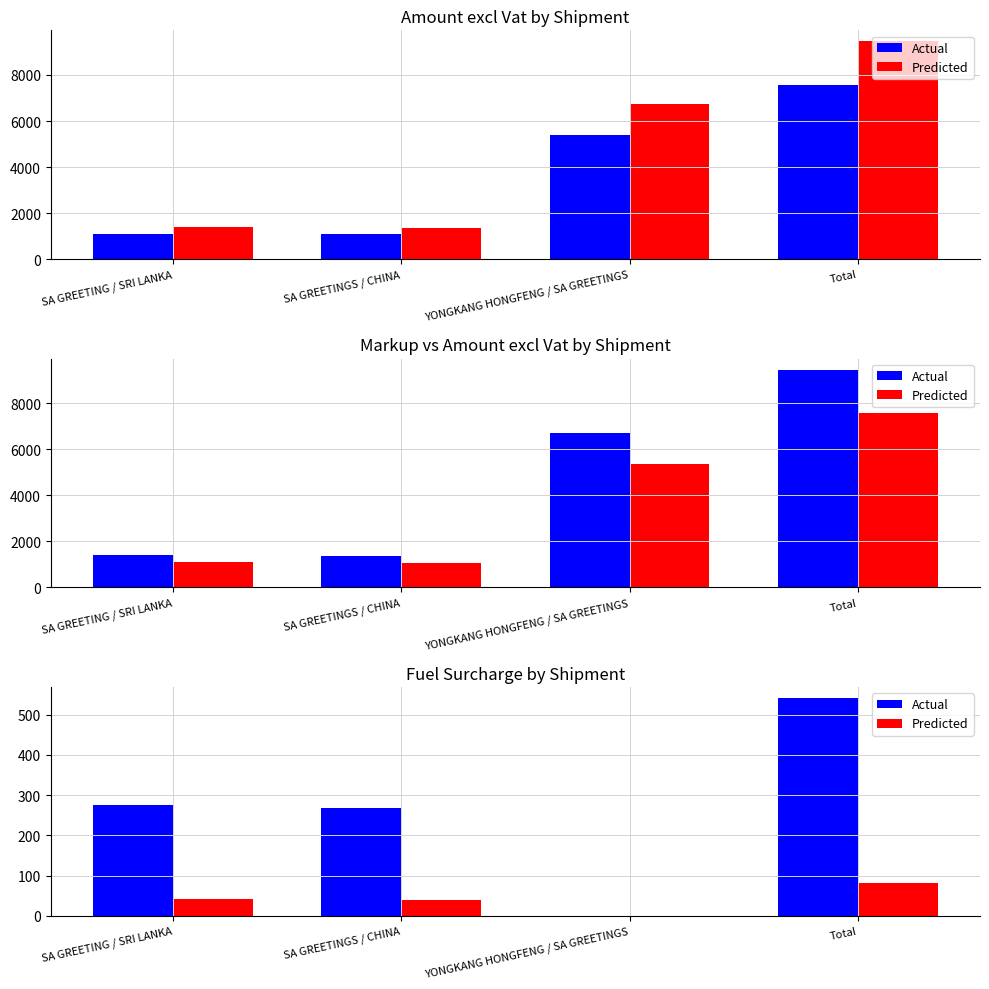

Which series changed the most between SA GREETINGS / CHINA and Total?

Actual